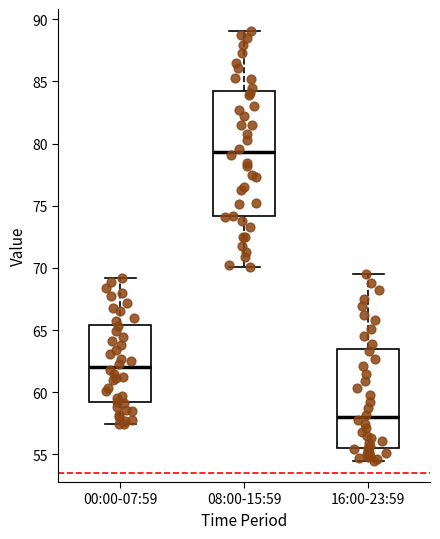

Comparing the boxes themselves (not the whiskers), which one is the tallest?

08:00-15:59